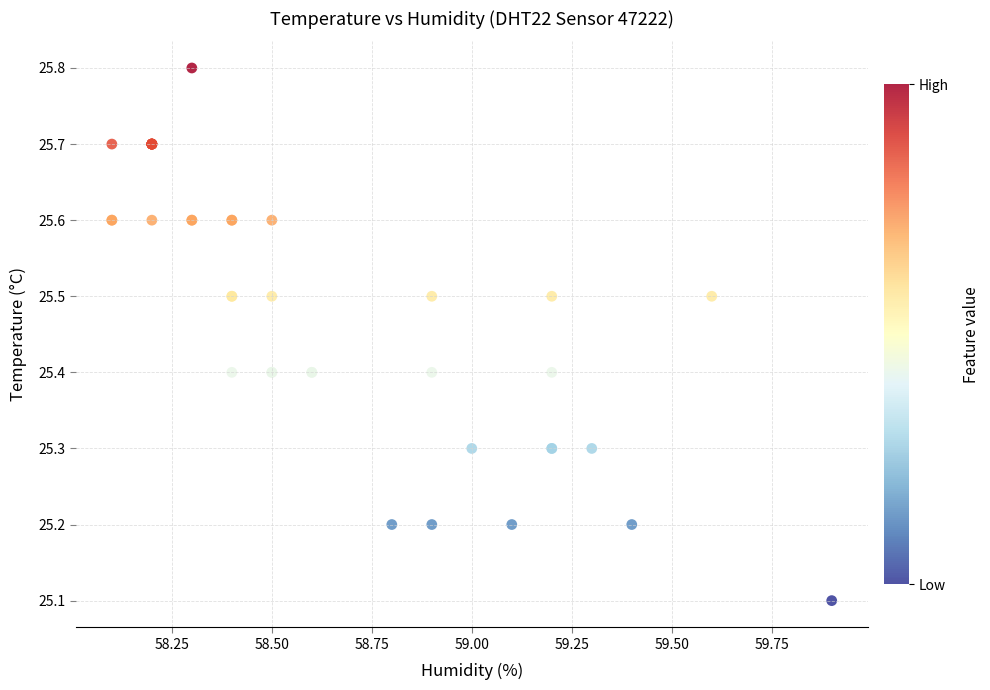

What Y value in the scatter plot is closest to 25?

25.1